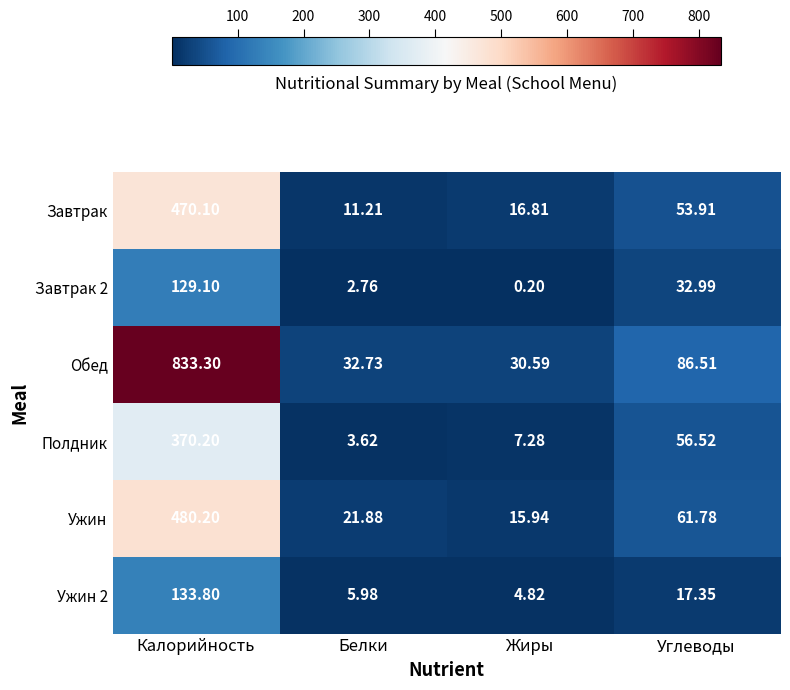

At which label is Обед closest to 431?

Углеводы